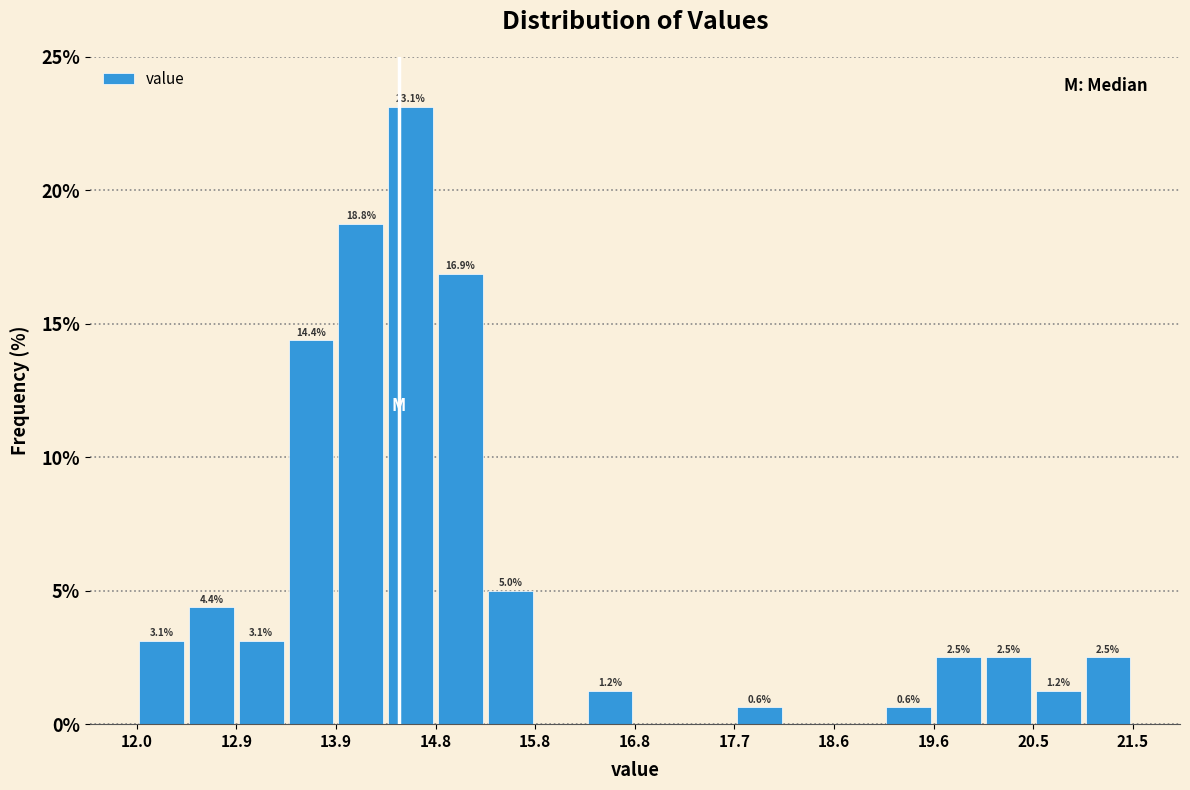

Which range on the x-axis has the tallest bar?

14.4 to 14.9